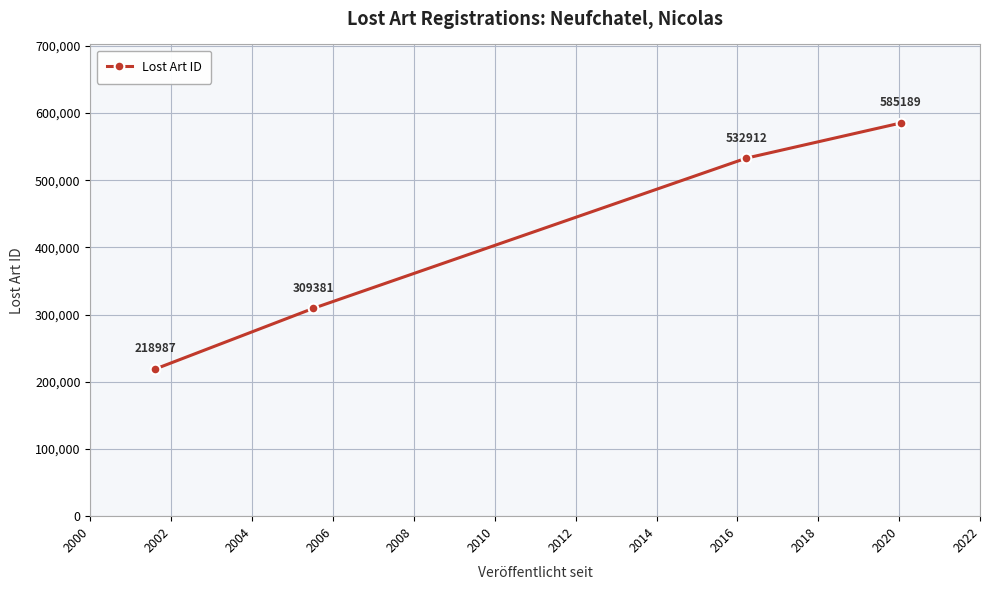

Reading left to right, what are all the values shown in this chart?

218987	309381	532912	585189